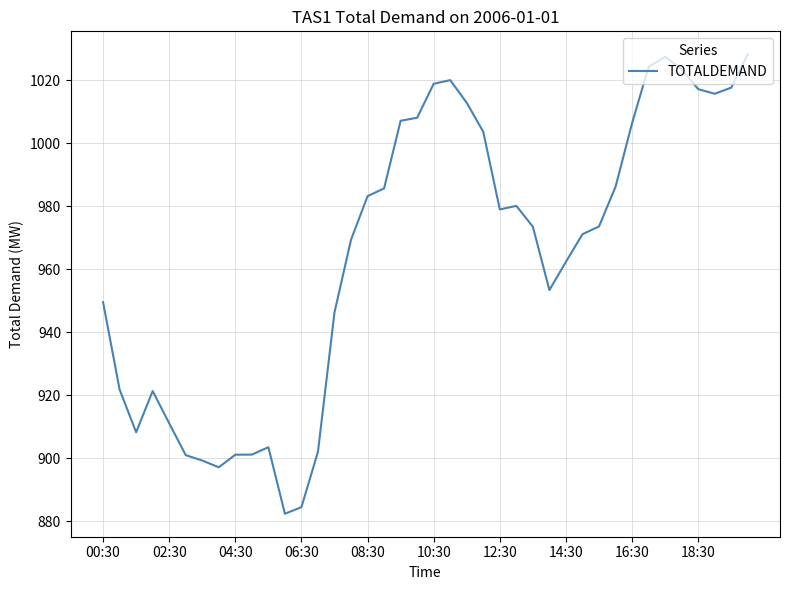

What is the maximum value shown in the chart?

1028.2